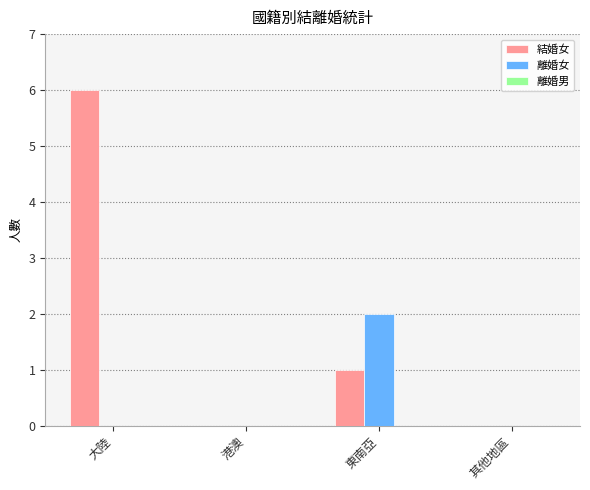

What is the maximum value for 結婚女?

6